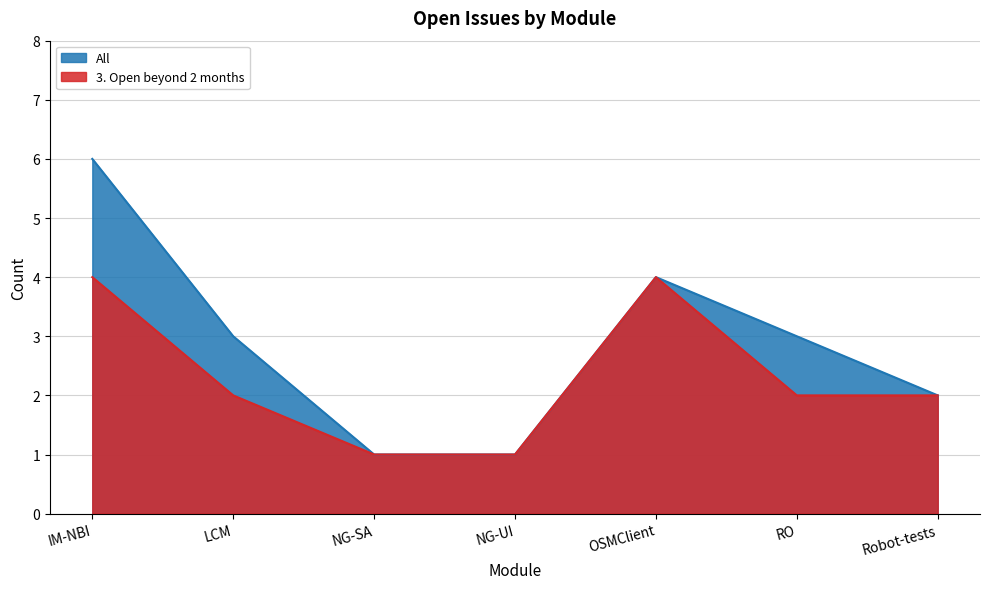

How many data points in All are less than 3?

3